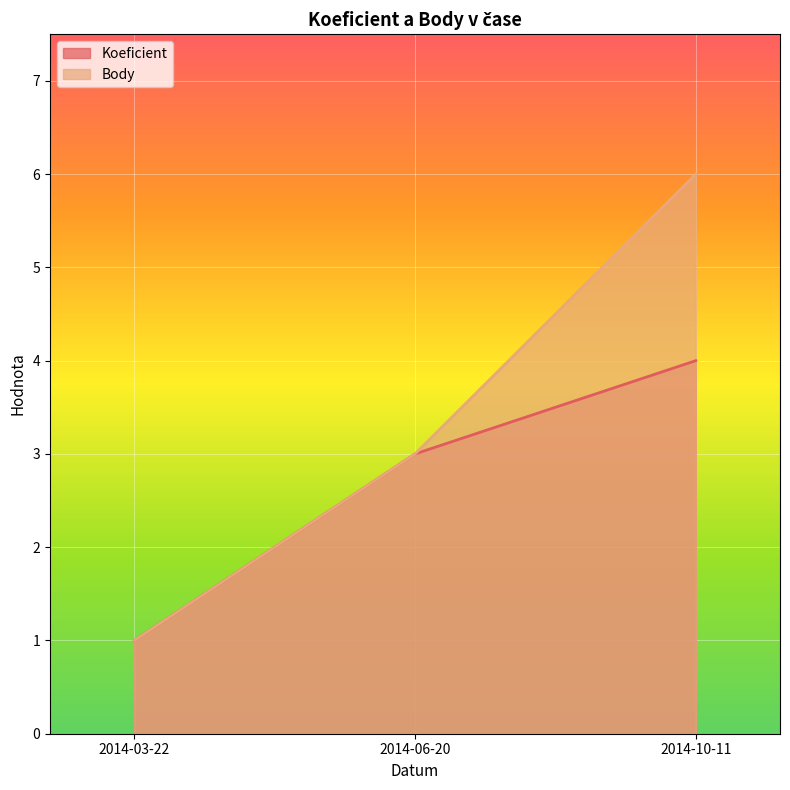

Is the value of Koeficient at 2014-06-20 greater than the value of Body at 2014-10-11?

No